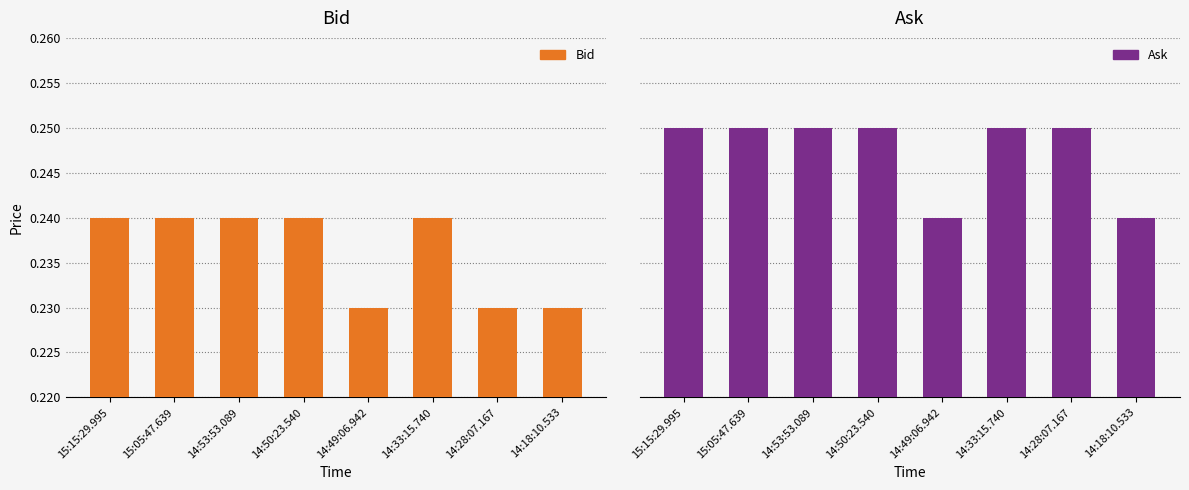

At which category is the sum across all series the highest?

15:15:29.995